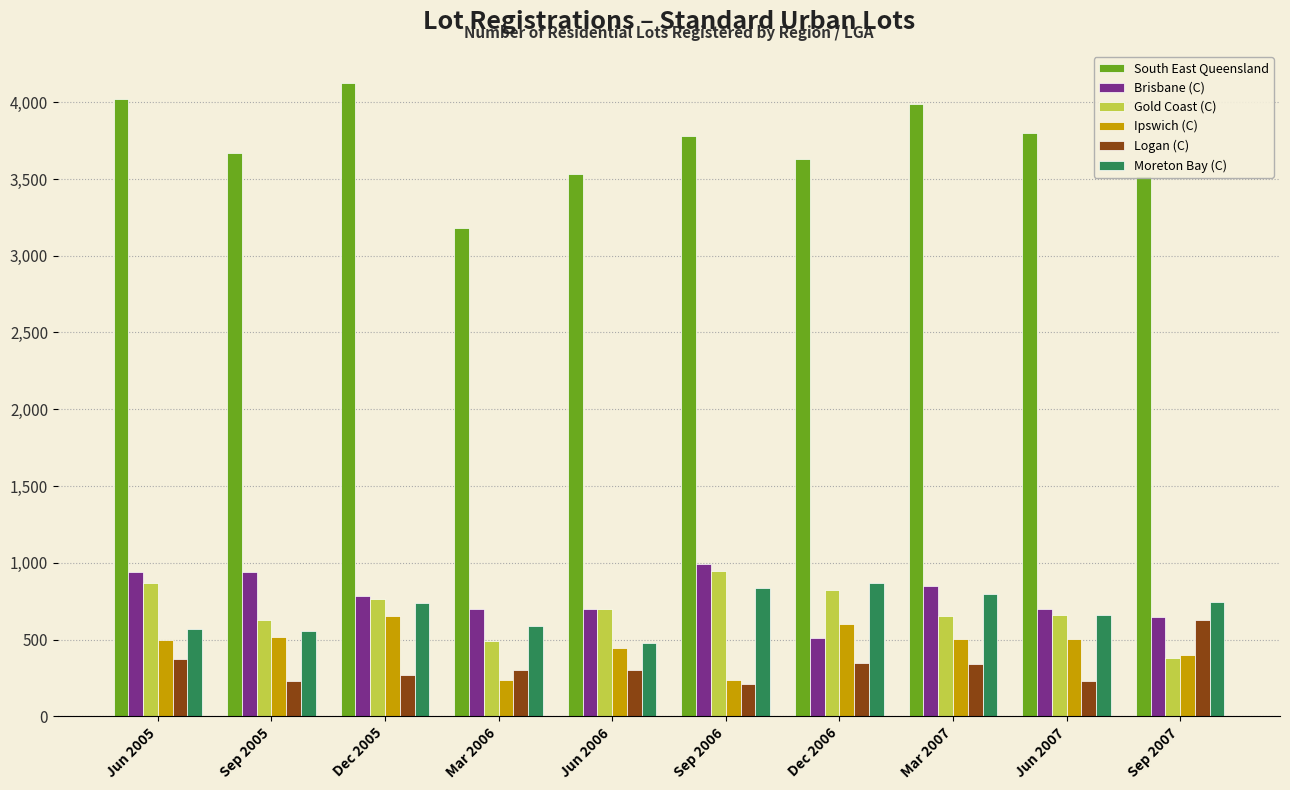

Between Sep 2005 and Jun 2006, which series saw the biggest shift?

Brisbane (C)